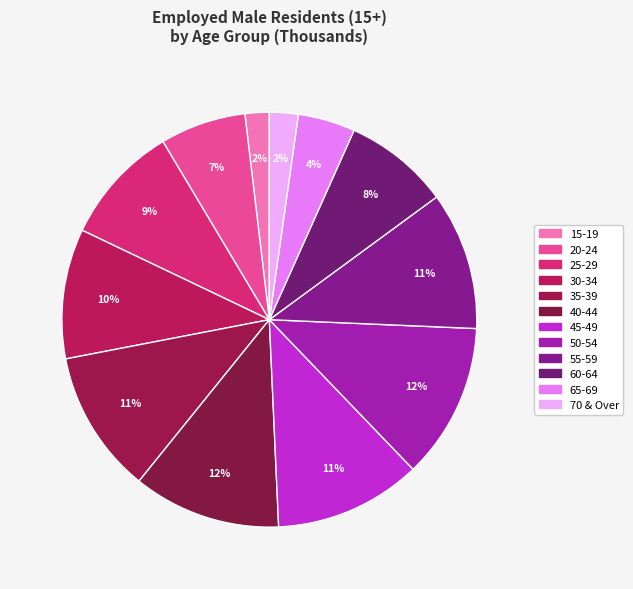

What percentage is the 45-49 slice, to the nearest percent?

11%